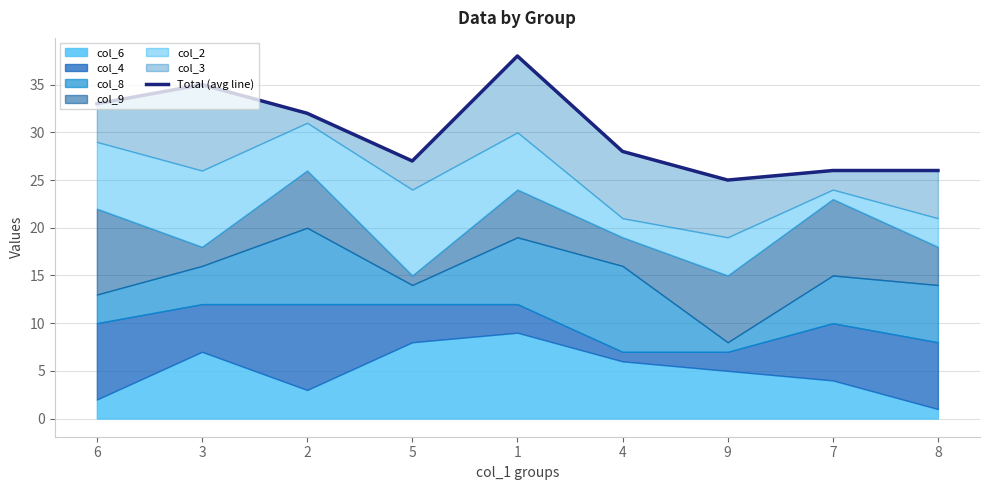

True or false: there are more than 1 points higher than both neighbors.

True